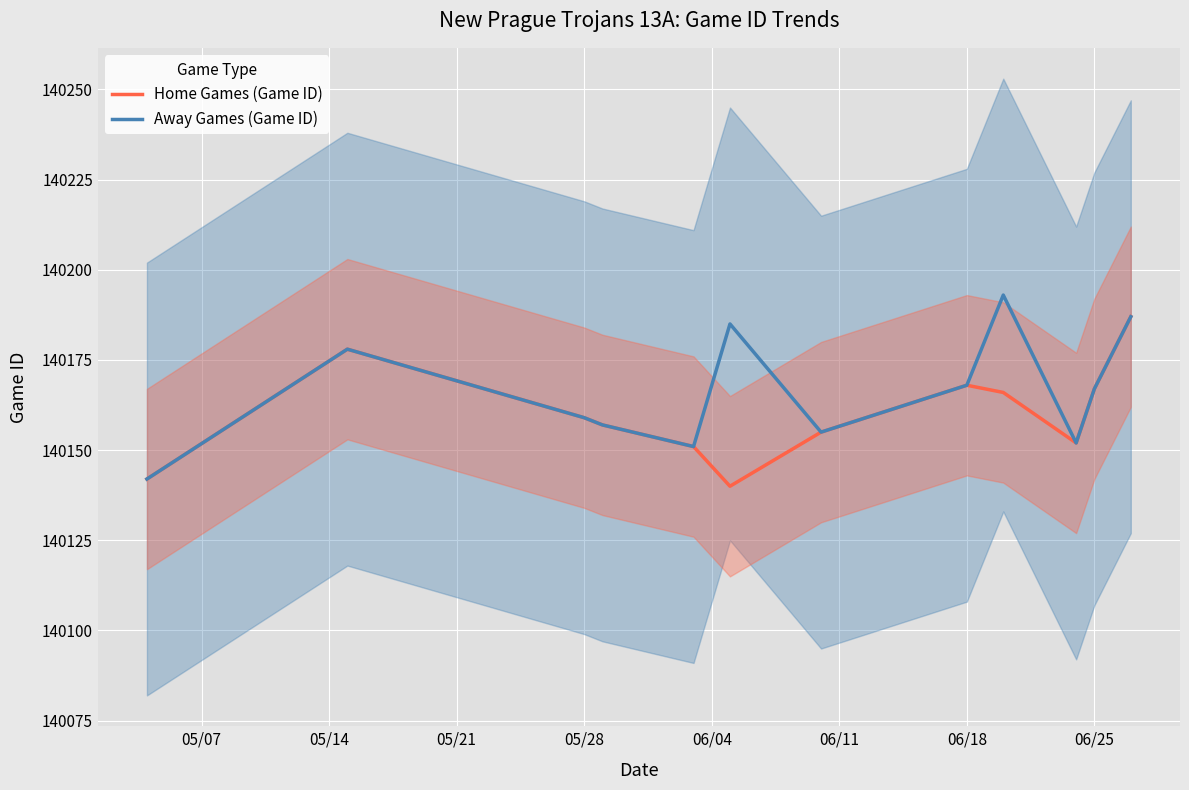

The value of Away Games (Game ID) at 06/25 is 140167. True or false?

True